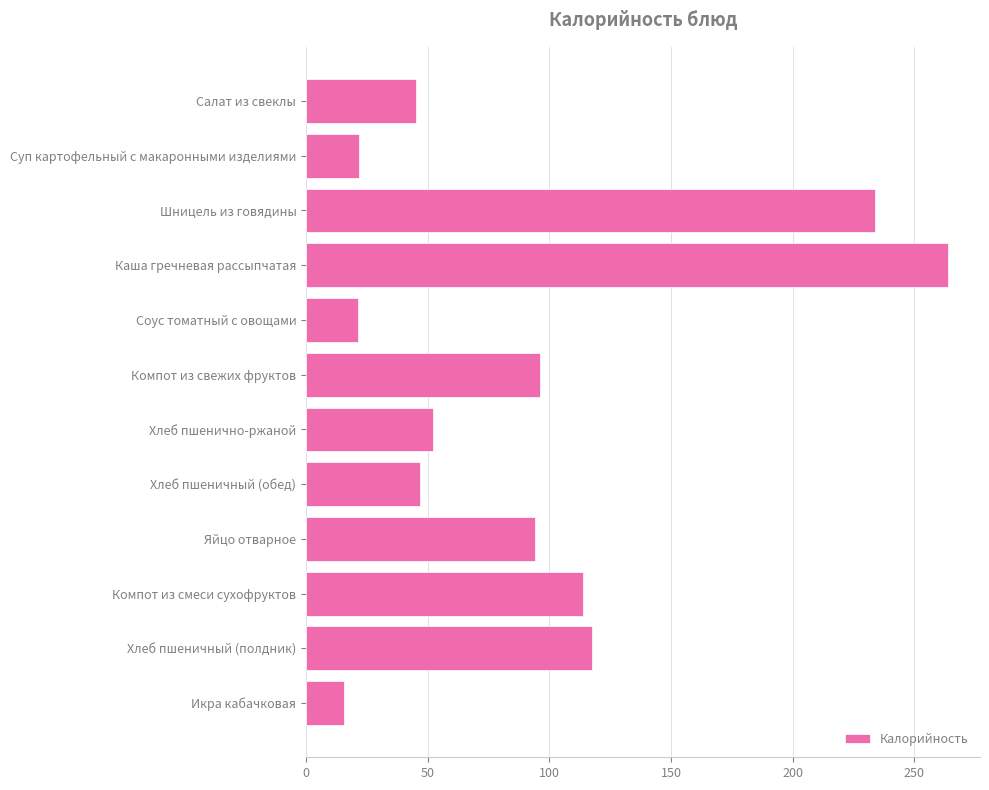

At which category does the chart reach its minimum across all series?

Икра кабачковая